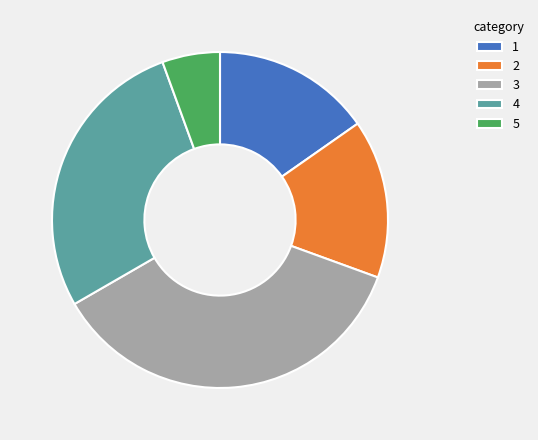

Is there any slice that represents more than half of the pie?

No